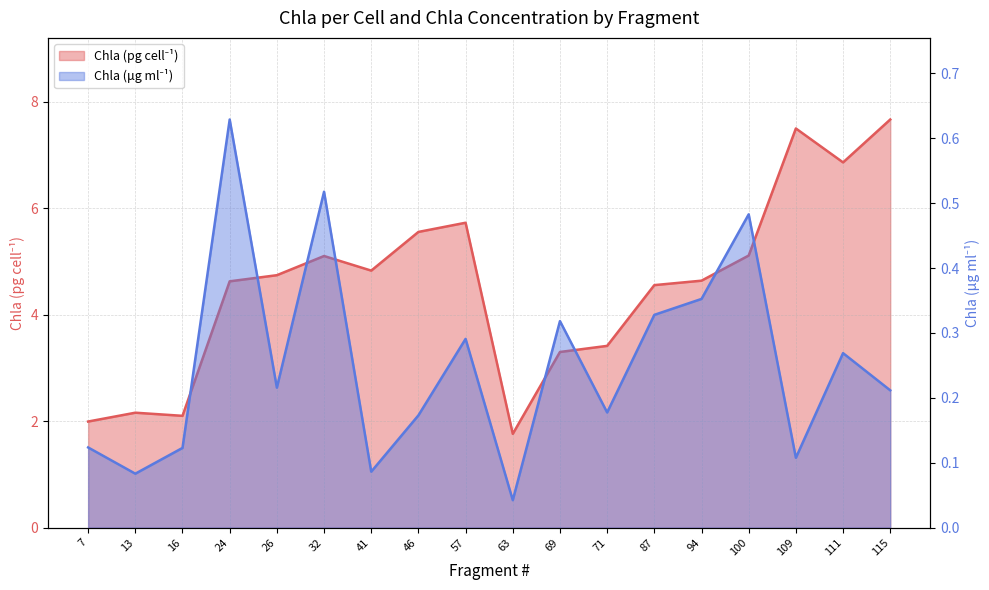

What is the sum of all Chla (ug ml-1) values?

4.5